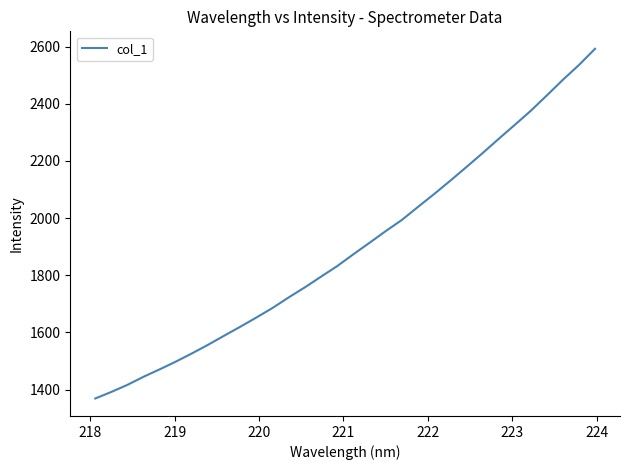

What is the maximum value shown in the chart?

2592.1